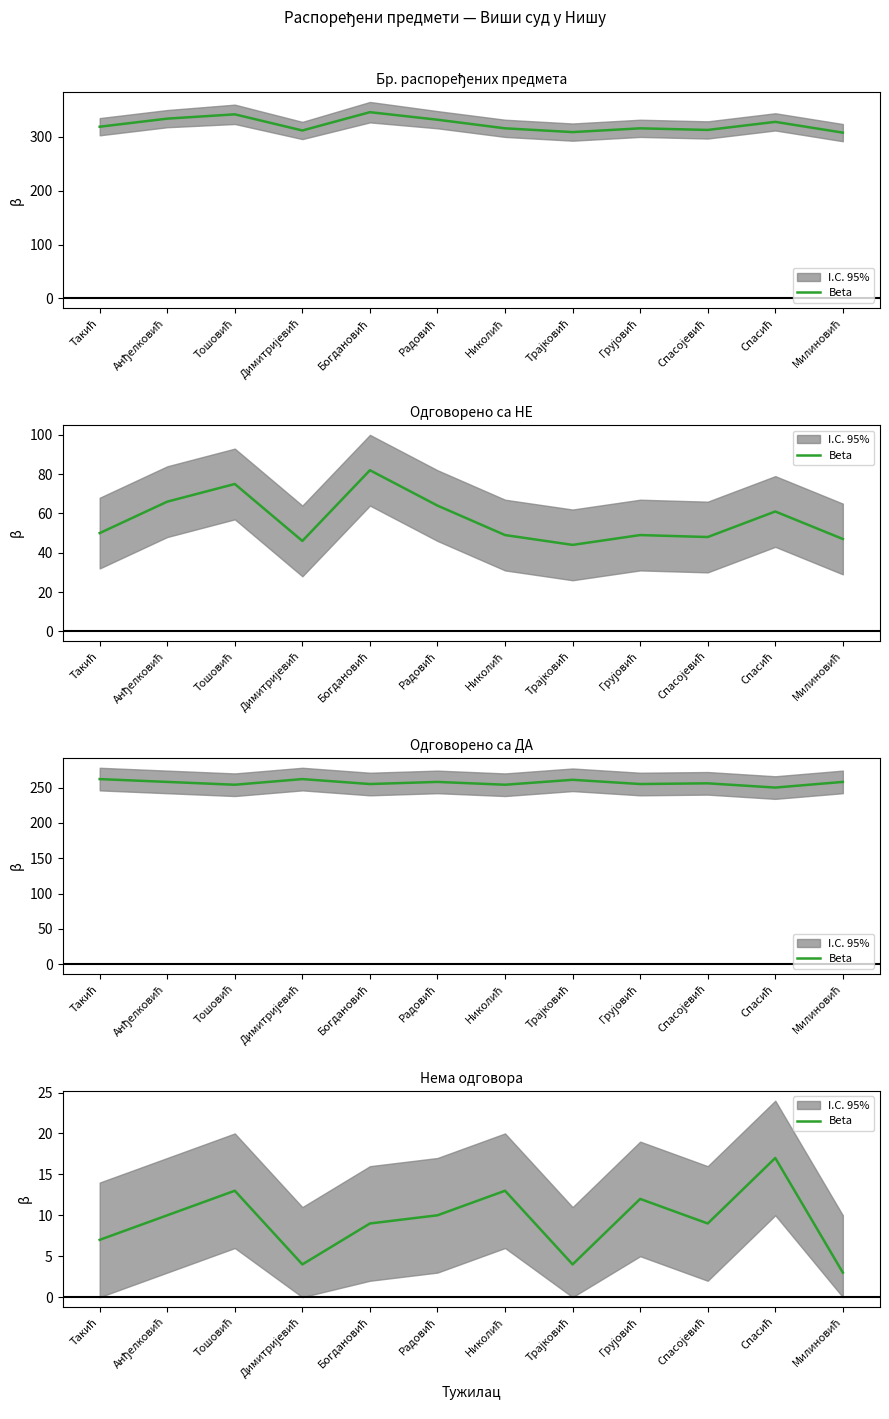

Reading left to right, transcribe all the data shown in this chart.

7	10	13	4	9	10	13	4	12	9	17	3